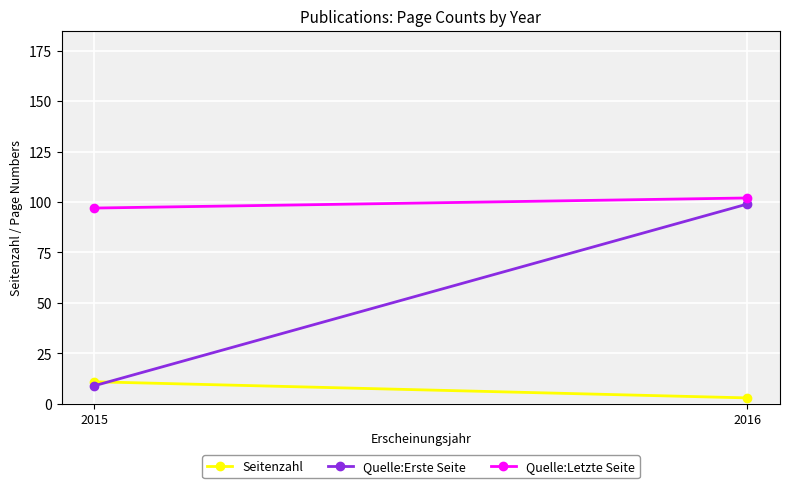

What is the maximum value for Quelle:Erste Seite?

99